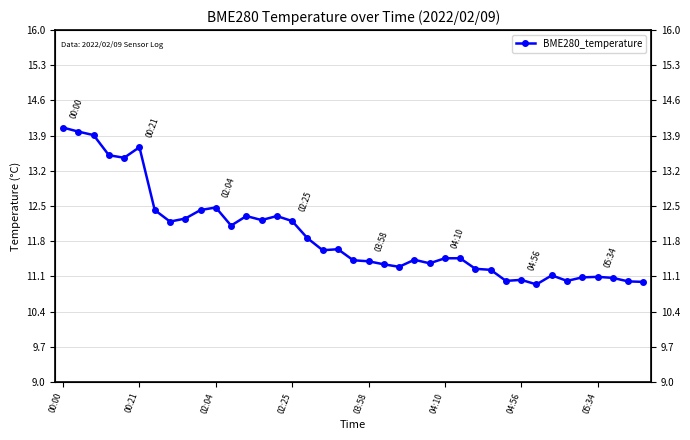

What value does the data have at 03:58?

11.4